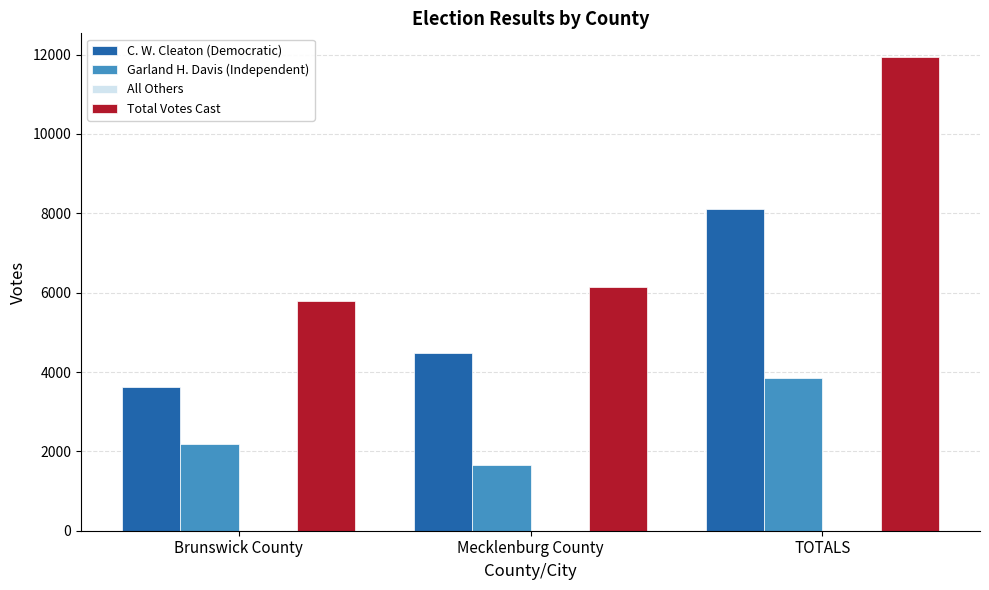

At Brunswick County, list the series in order from smallest to largest.

Garland H. Davis (Independent), C. W. Cleaton (Democratic), Total Votes Cast